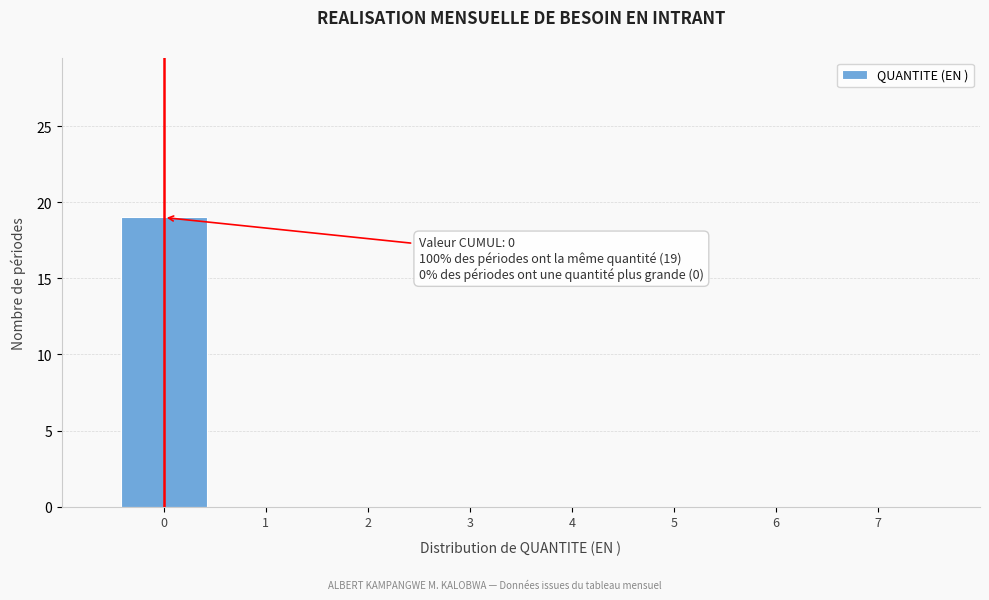

Over which range of the x-axis is the bar tallest?

-0.5 to 0.5